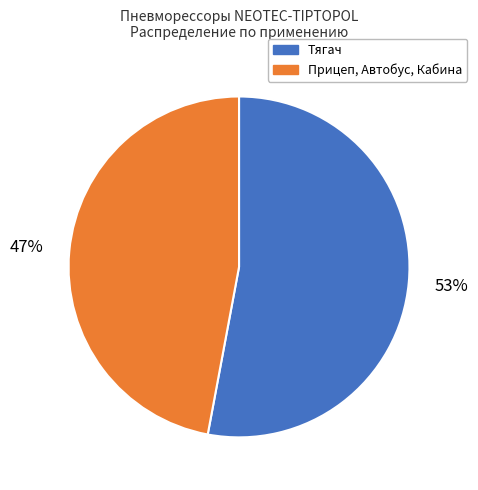

Does any single category account for the majority?

Yes